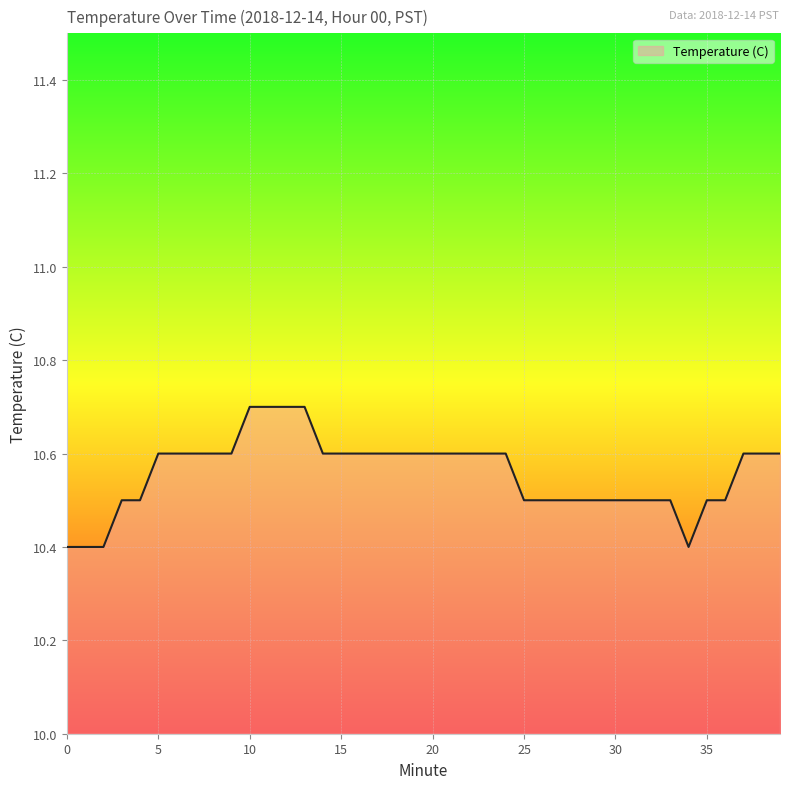

What is the difference between the maximum and minimum values?

0.3